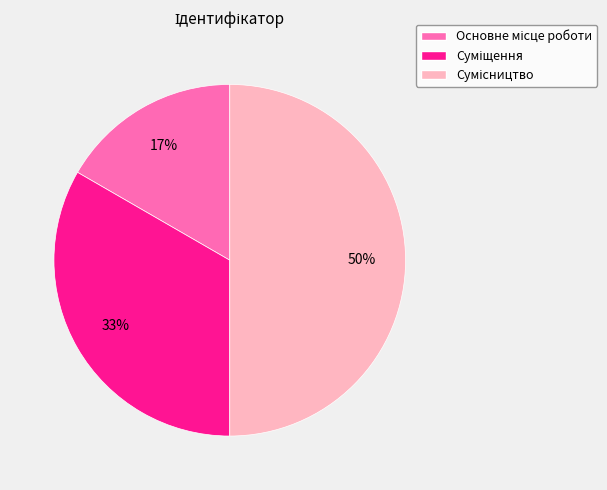

To the nearest percent, what is the difference between the largest and smallest slice percentages?

33%